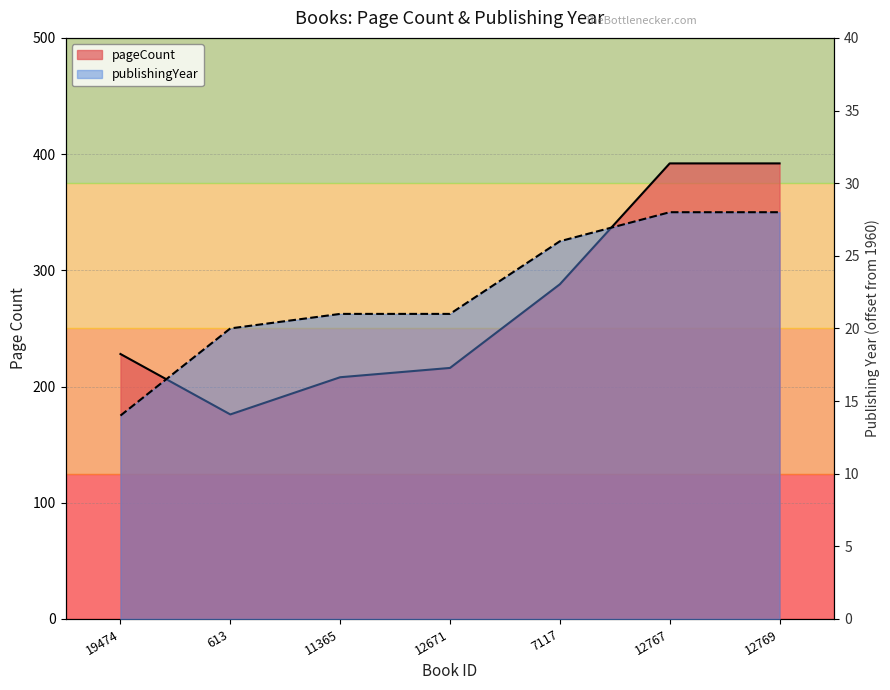

Read the pageCount value at 613, to the nearest 50.

200